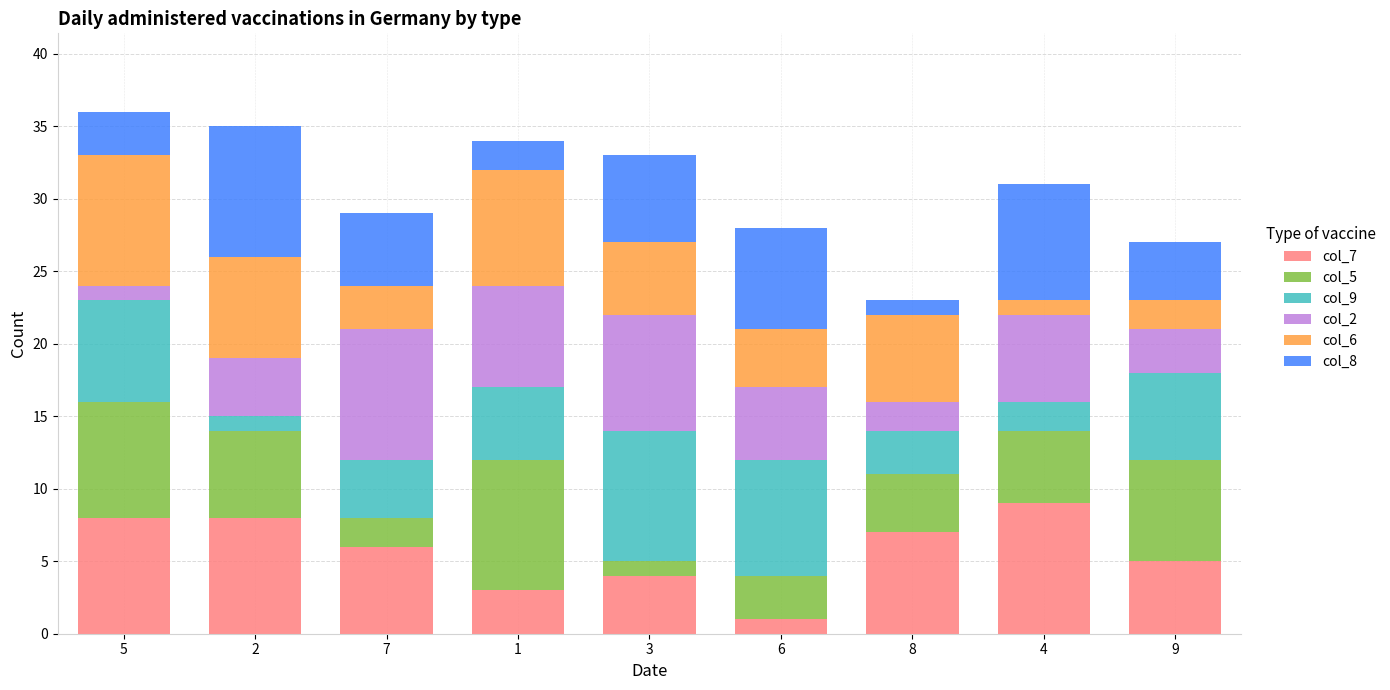

Is it true that col_7 equals 5 at 9?

True